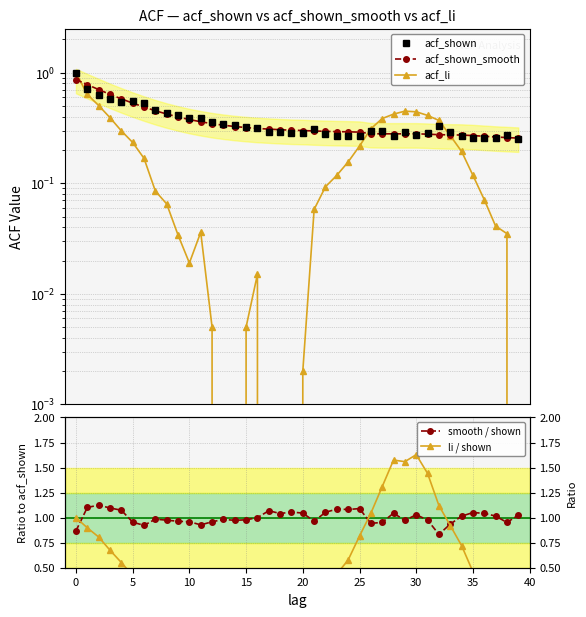

Which category has the lowest value in the acf_shown series?

39